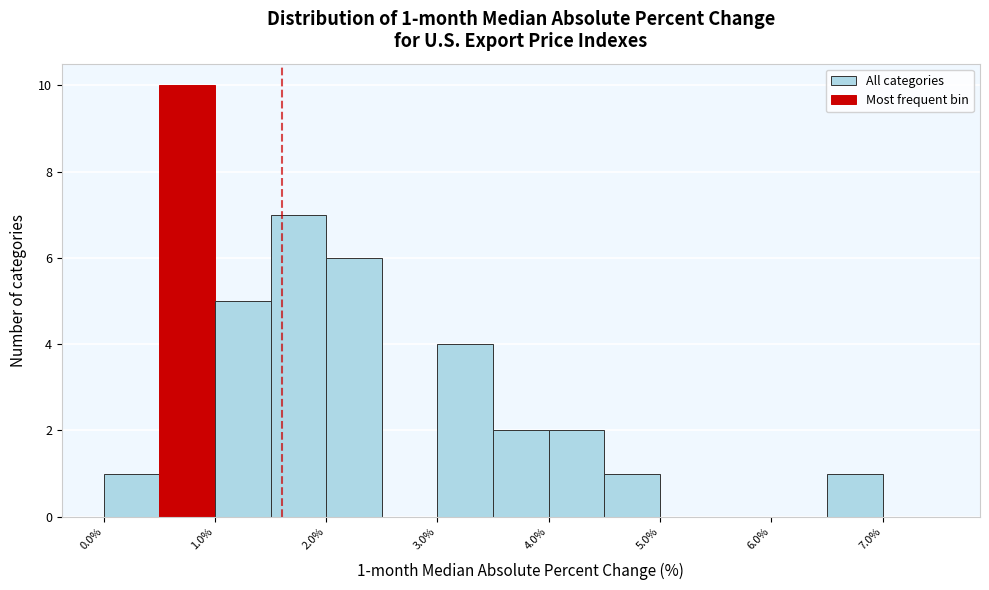

Over which range of the x-axis is the bar tallest?

0.5 to 1.0